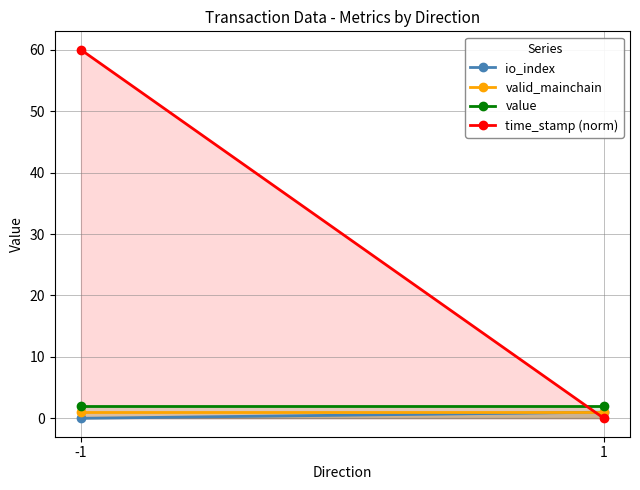

What is the sum of the time_stamp (norm) values at 1 and -1?

60.0